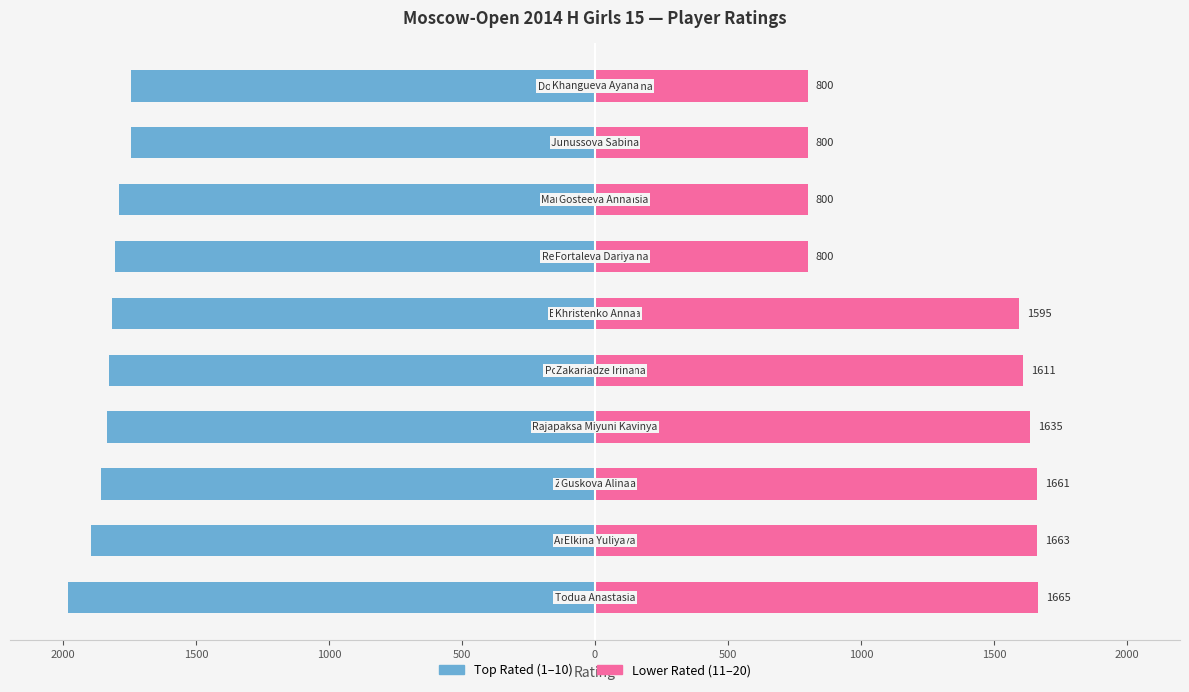

What are all the series names shown in the legend?

Top Rated (1–10), Lower Rated (11–20)